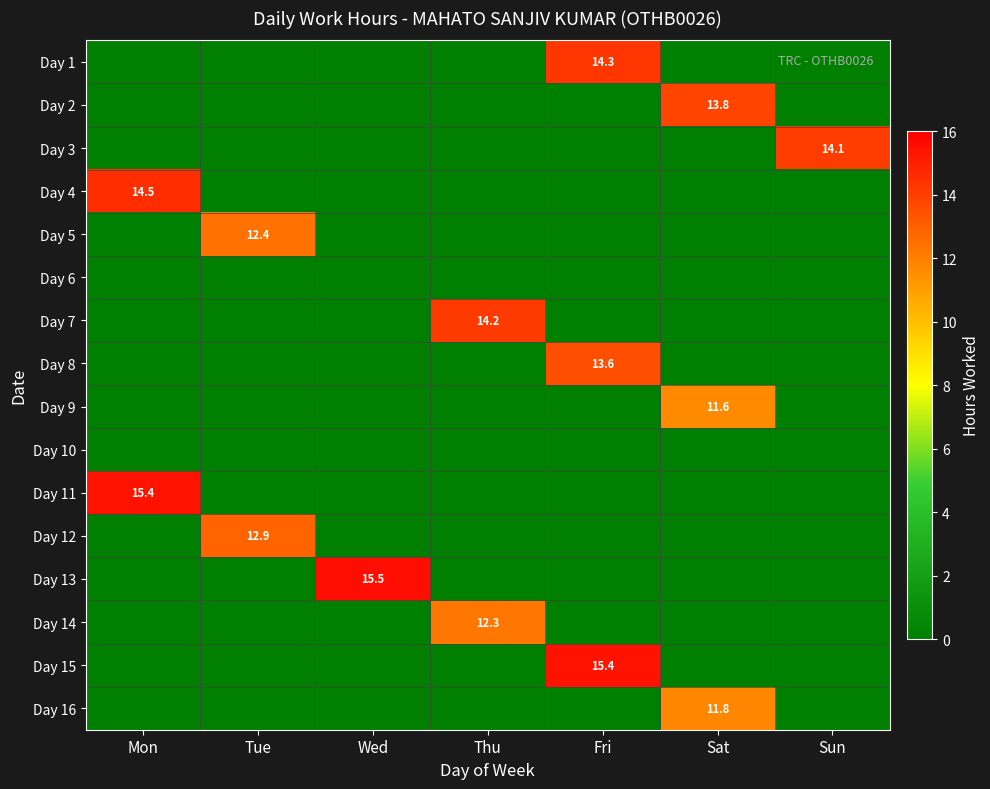

What is the difference between the maximum and minimum values in the Day 8 series?

13.6